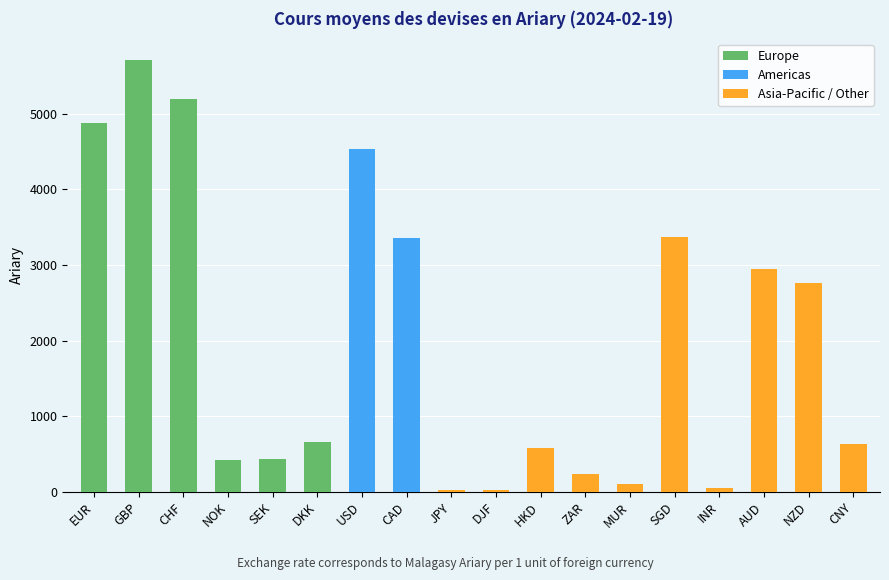

List the series in order of their peak value, highest first.

Europe, Americas, Asia-Pacific / Other